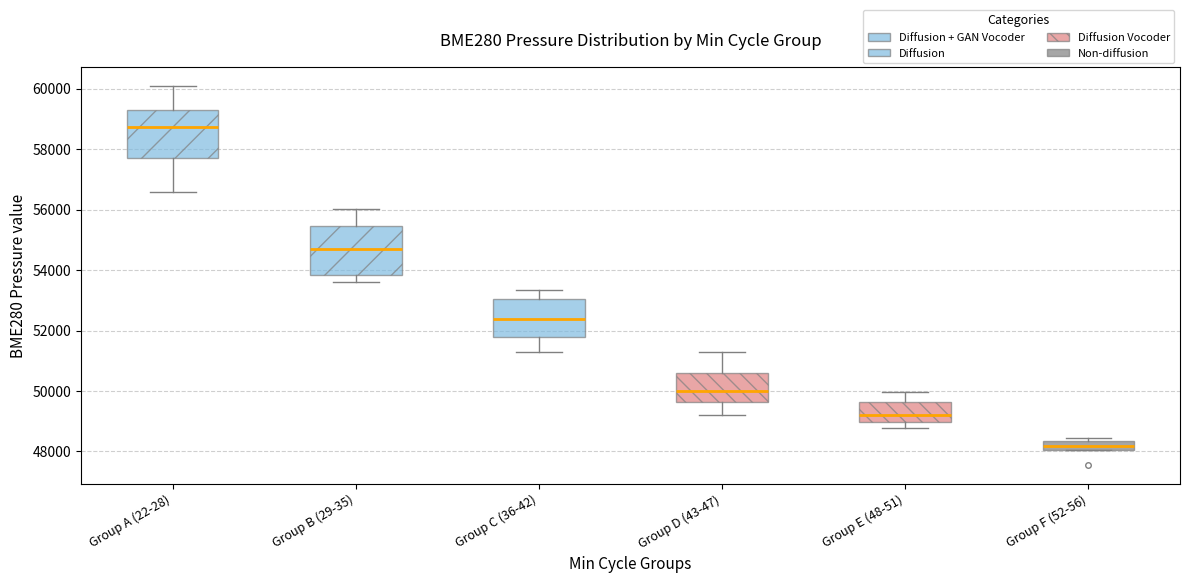

Which box's median line is the highest?

Group A (22-28)